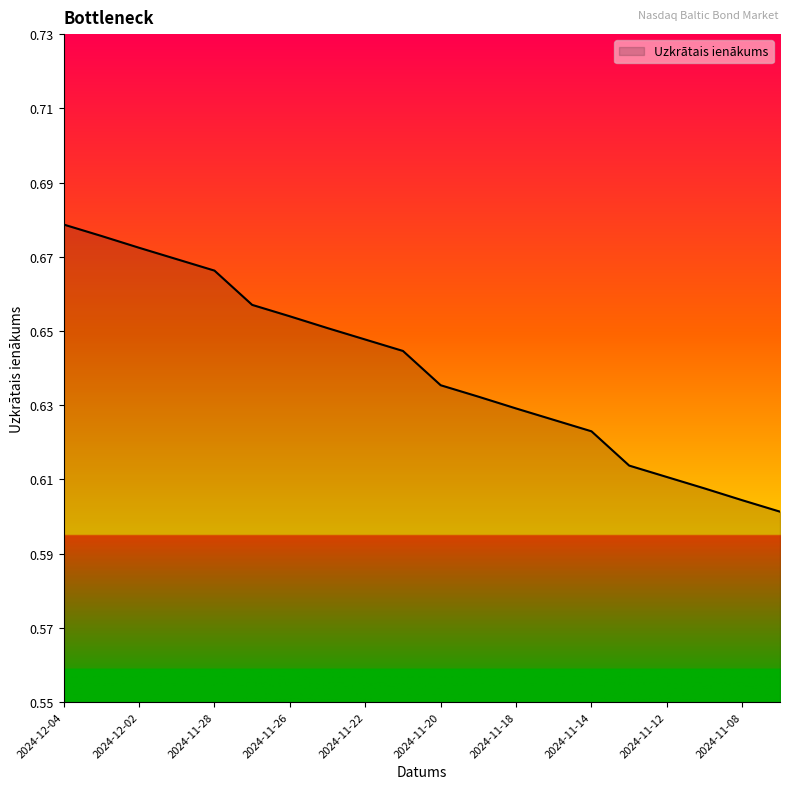

Does the chart have visible grid lines?

No